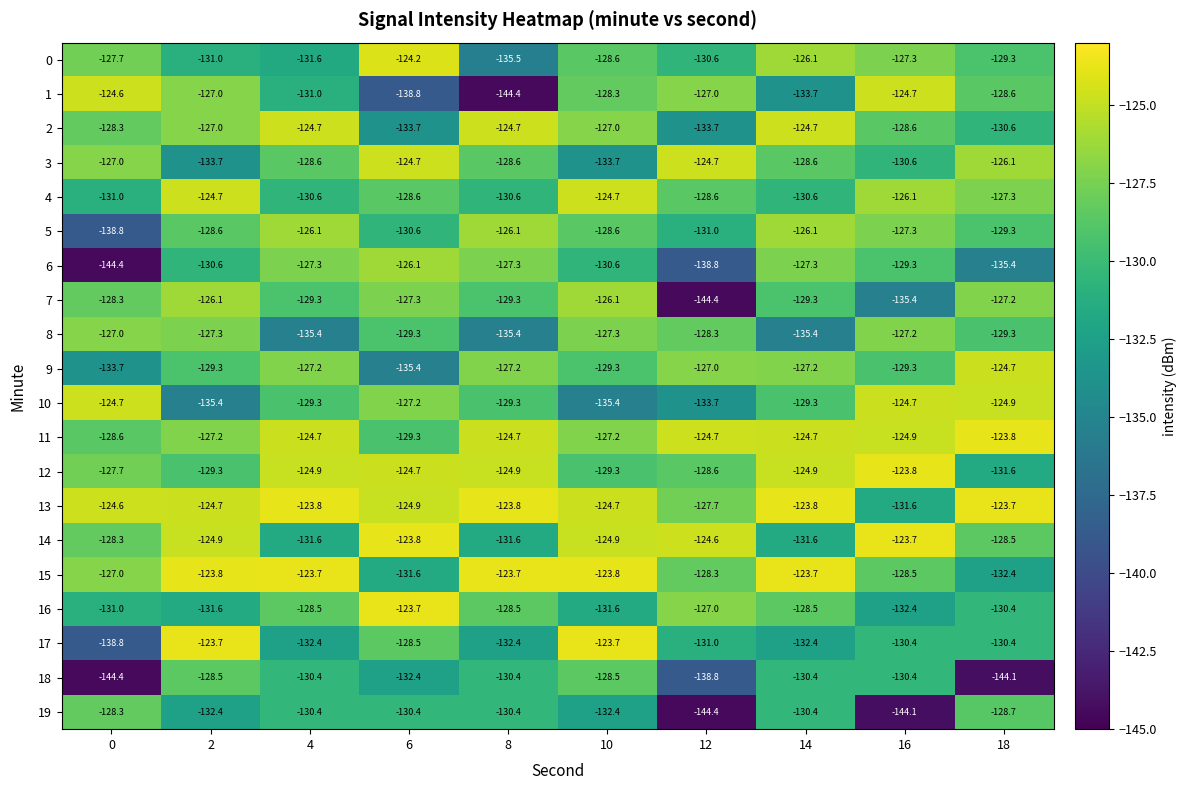

How many categories are shown in the chart?

10